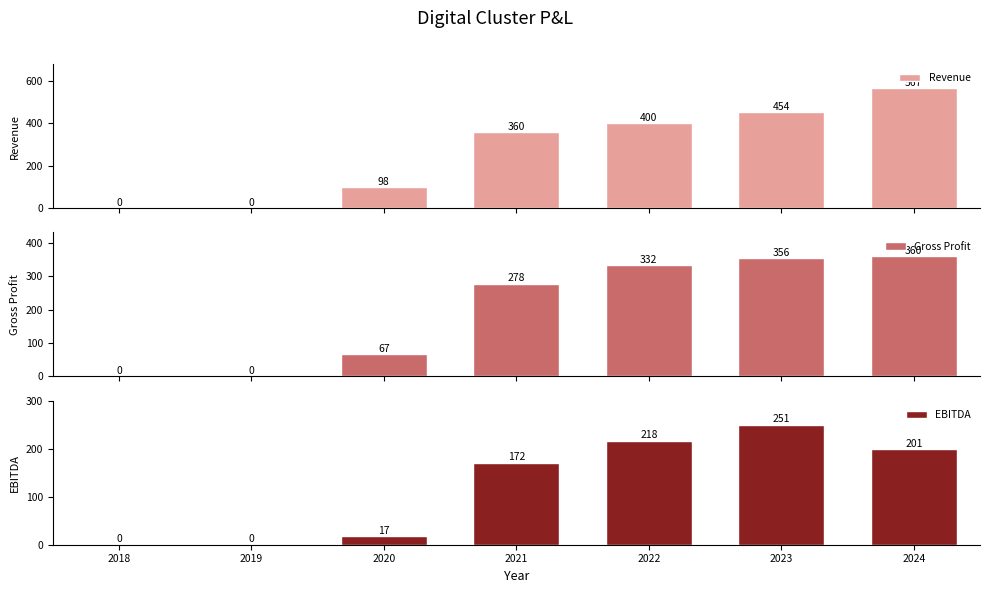

Are the bars horizontal?

No